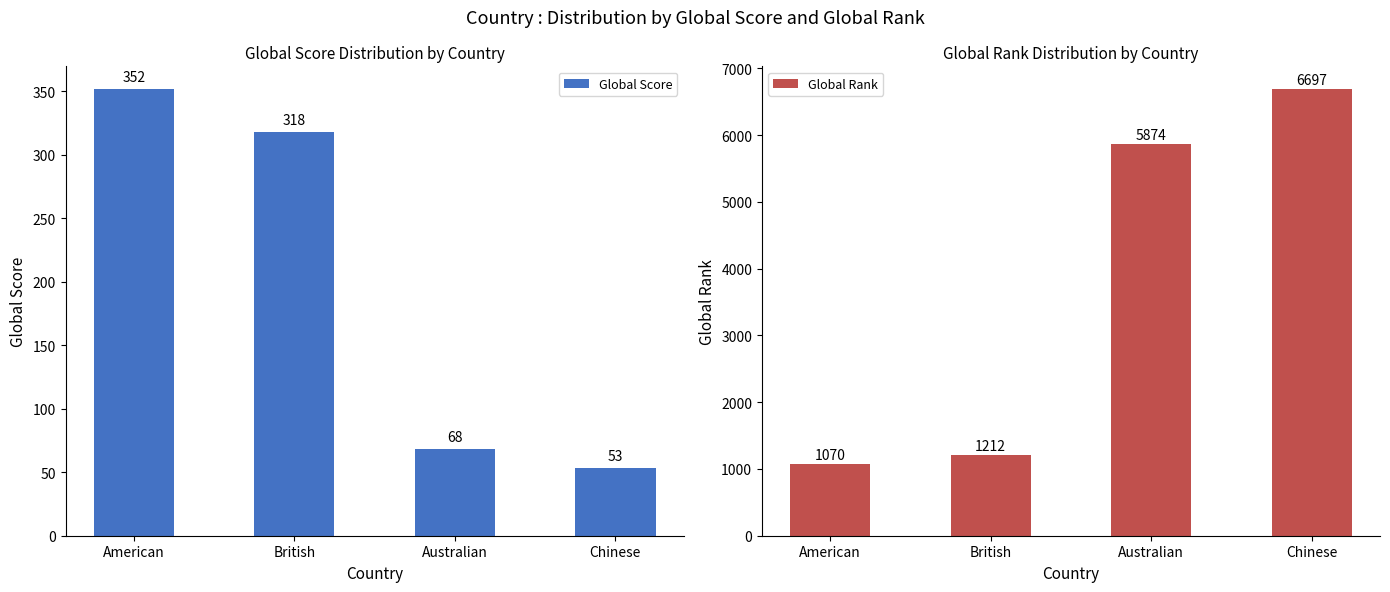

Which has a higher value, Australian or Chinese?

Australian